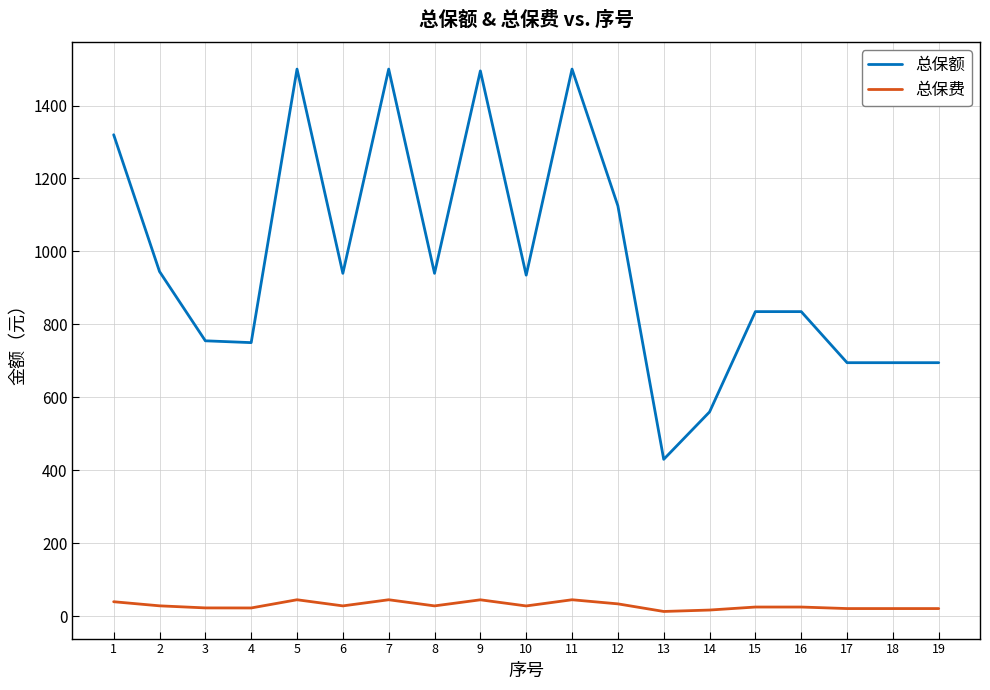

True or false: 总保额 has a value of 755.0 at 3.

True